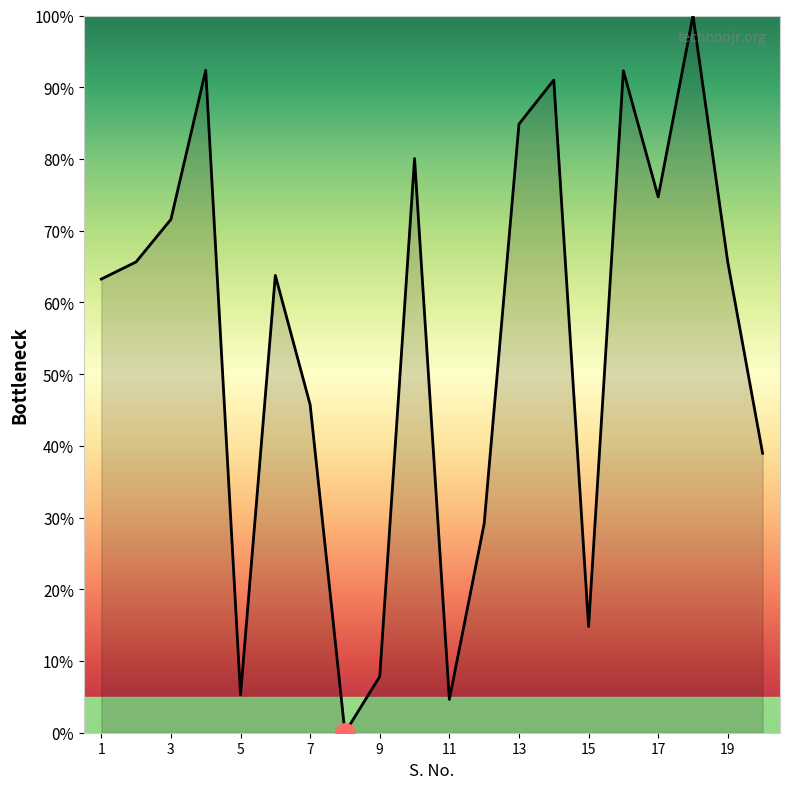

What is the greatest value displayed?

100.0